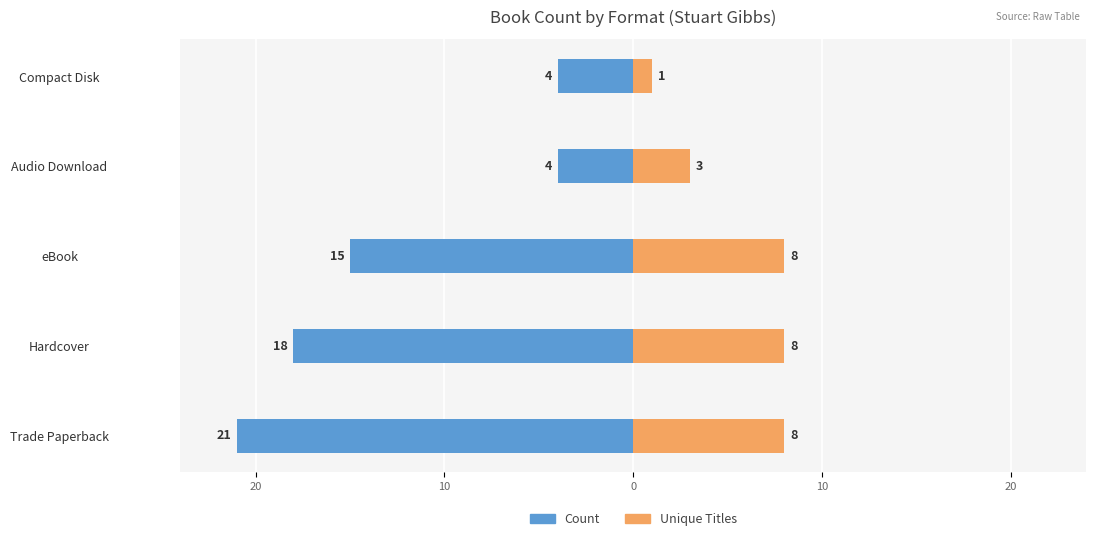

How many bars are there in each group?

2